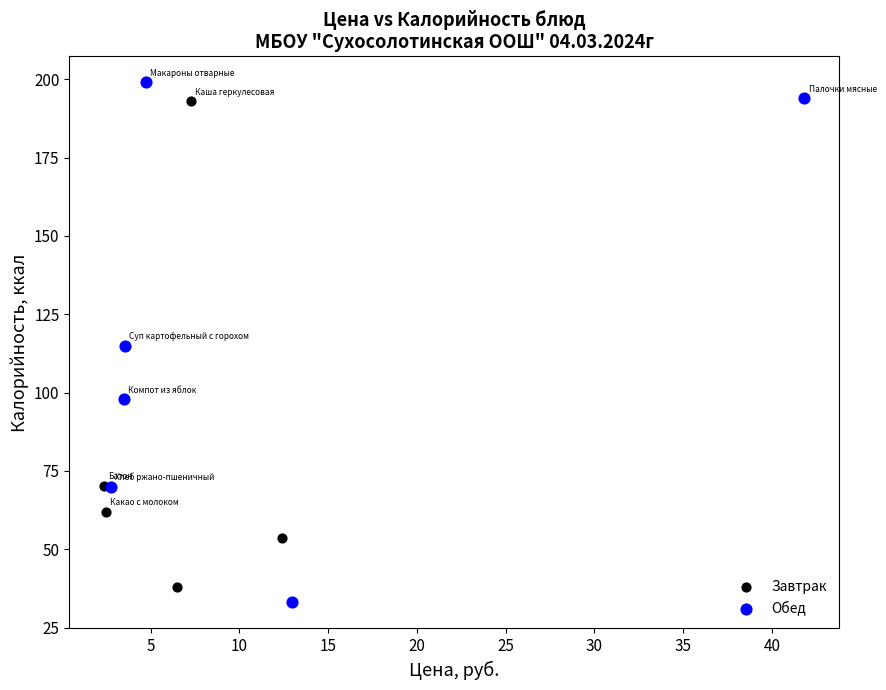

Which series has the largest Y range (max minus min)?

Обед